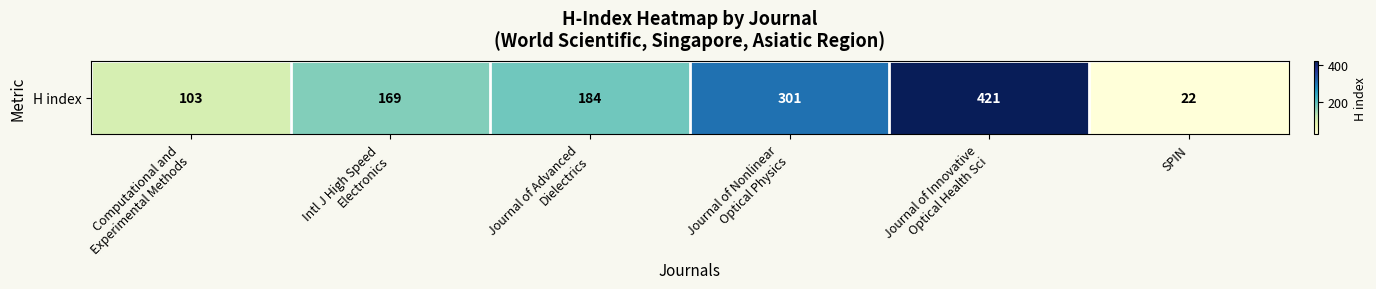

Reading right to left, what are all the values shown in this chart?

SPIN=22	Journal of Innovative
Optical Health Sci=421	Journal of Nonlinear
Optical Physics=301	Journal of Advanced
Dielectrics=184	Intl J High Speed
Electronics=169	Computational and
Experimental Methods=103